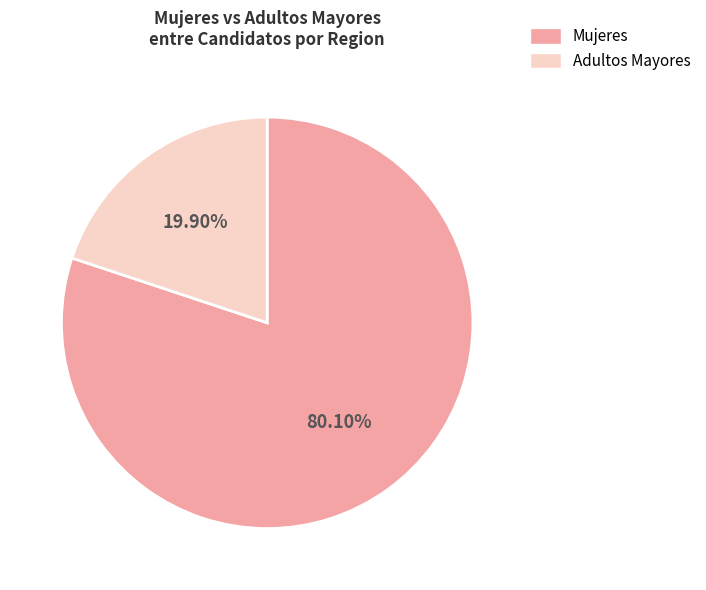

What is the majority slice?

Mujeres